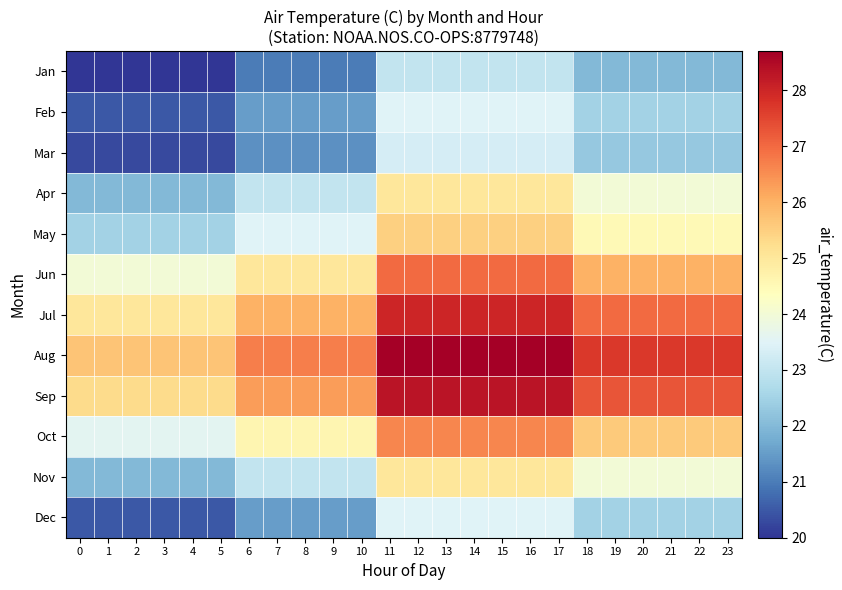

At which category is the sum across all series the highest?

11